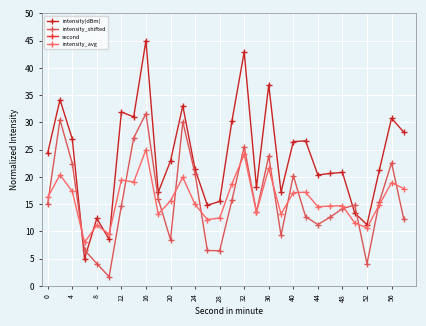

Reading right to left, list all the values displayed in this chart.

intensity(dBm): 28.2	30.8	21.2	11.2	13.4	20.8	20.6	20.4	26.6	26.5	17.2	36.9	18.1	42.9	30.3	15.5	14.8	21.4	33.1	22.9	17.2	45.0	31.0	31.9	8.5	12.4	5.0	27.0	34.2	24.4
intensity_shifted: 12.2	22.6	15.4	4.1	14.8	14.2	12.6	11.3	12.7	20.2	9.3	23.8	13.6	25.5	15.7	6.4	6.5	20.6	30.1	8.5	16.0	31.6	27.2	14.7	1.7	4.1	6.6	22.5	30.5	15.1
second: 1335.0	1320.0	1304.9	1289.9	1274.9	1259.9	1244.9	1229.9	1214.8	1199.8	1184.8	1169.8	1154.8	1139.8	1124.7	1109.7	1094.7	1079.7	1064.7	1049.7	1034.6	1019.6	1004.6	989.6	974.6	959.6	944.6	929.5	914.5	899.5
intensity_avg: 17.9	19.0	14.9	10.6	11.6	14.7	14.6	14.5	17.2	17.1	13.2	21.6	13.6	24.1	18.7	12.5	12.2	15.0	19.9	15.6	13.2	25.0	19.1	19.4	9.5	11.1	8.0	17.3	20.4	16.3